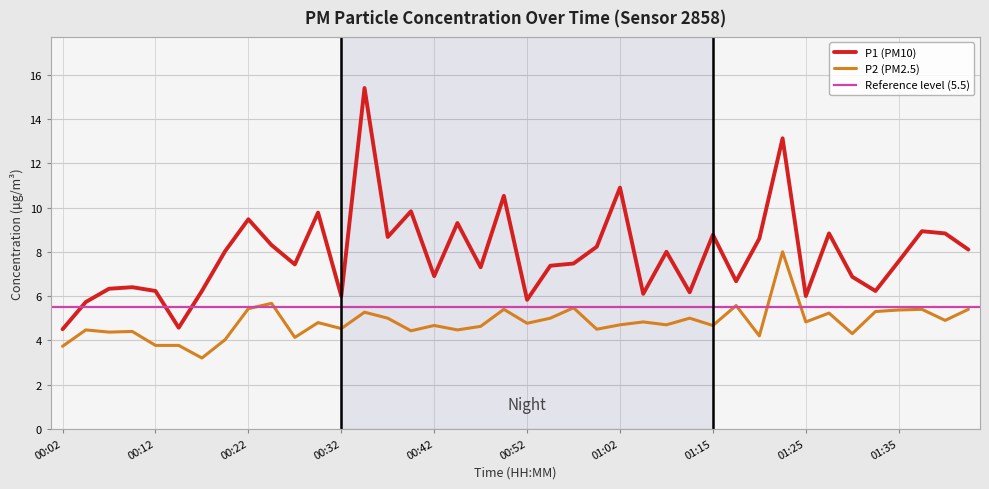

At which category is the sum across all series the highest?

01:22